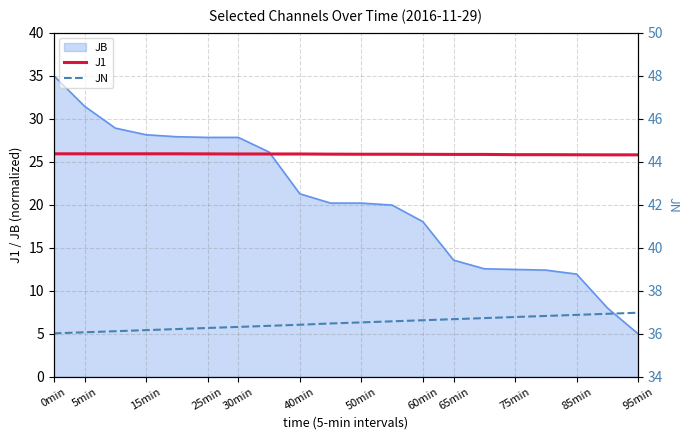

What value does the JN series have at 16?

36.8